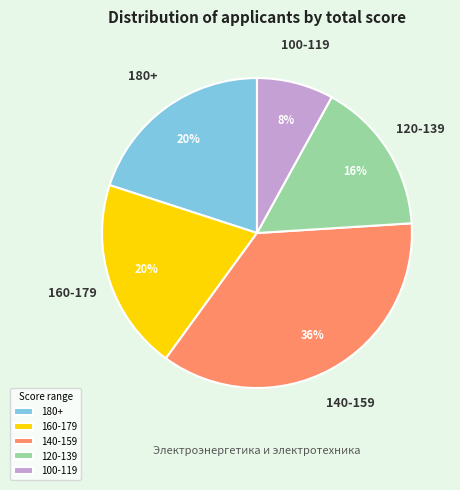

What percentage is the 140-159 slice, to the nearest percent?

36%